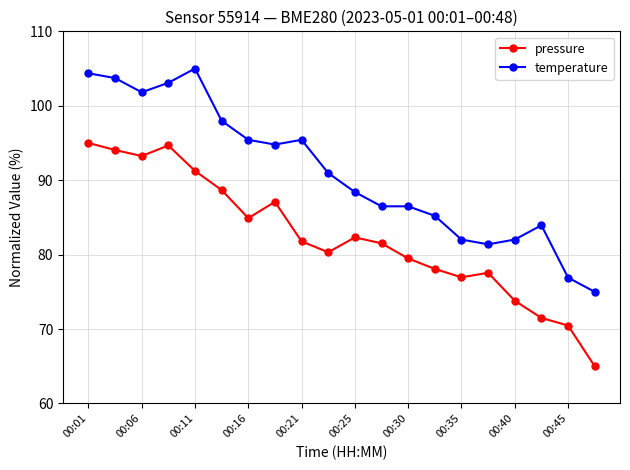

True or false: temperature has more than 0 points higher than both neighbors.

True